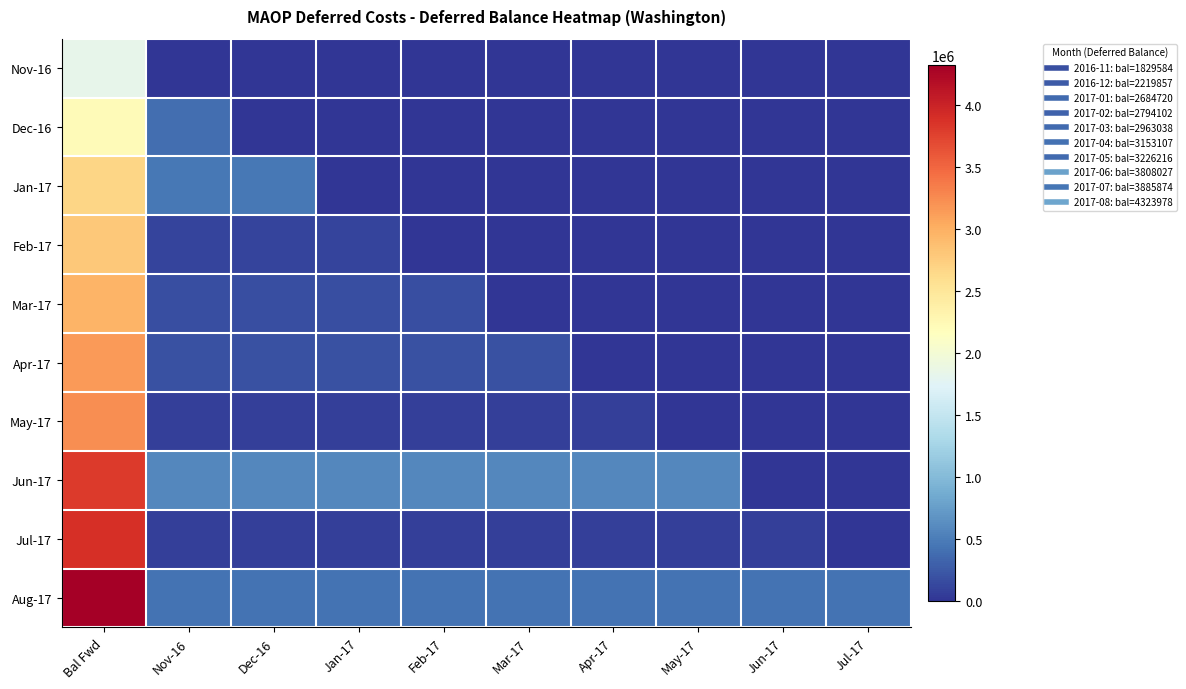

Count the number of categories in the chart.

10